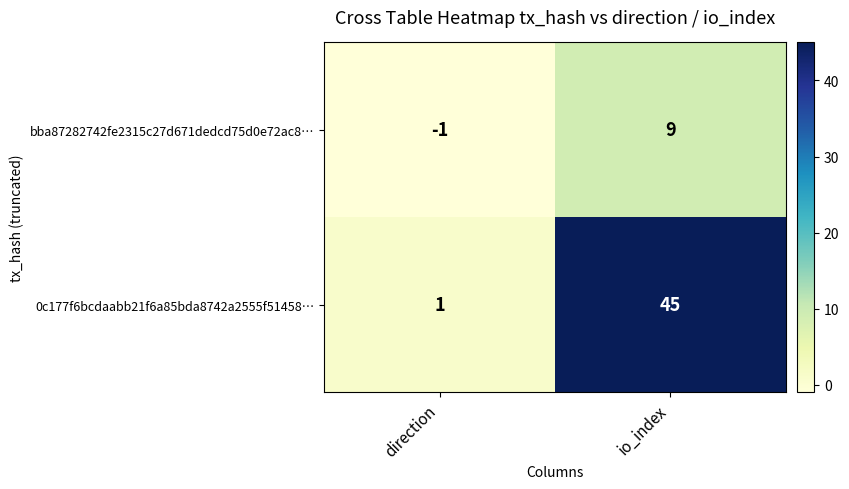

Which category has the lowest value across all series?

direction